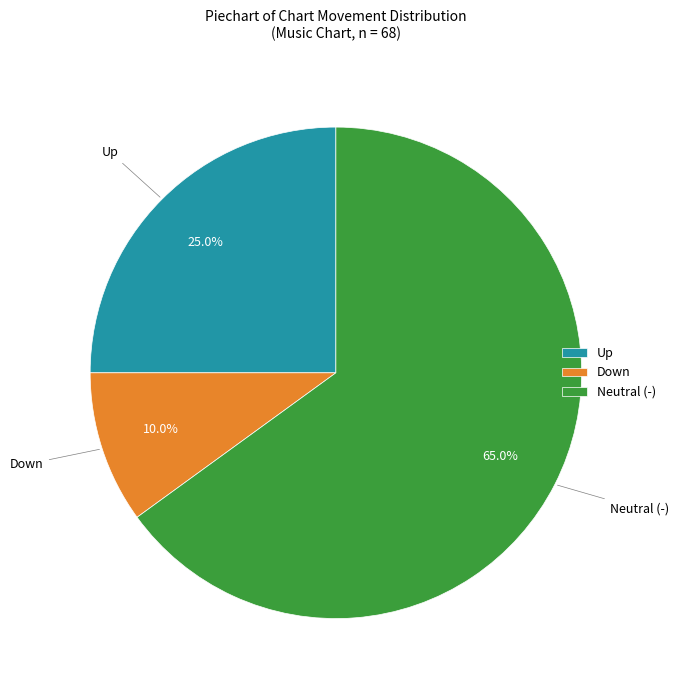

Which slice represents more than half of the pie?

Neutral (-)